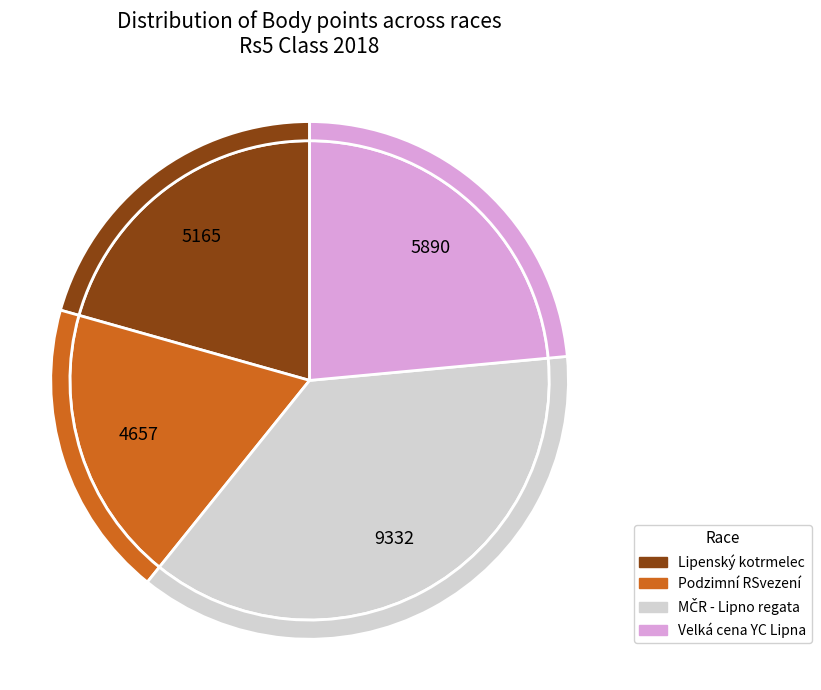

Does 181327 represent more than half of the total?

No